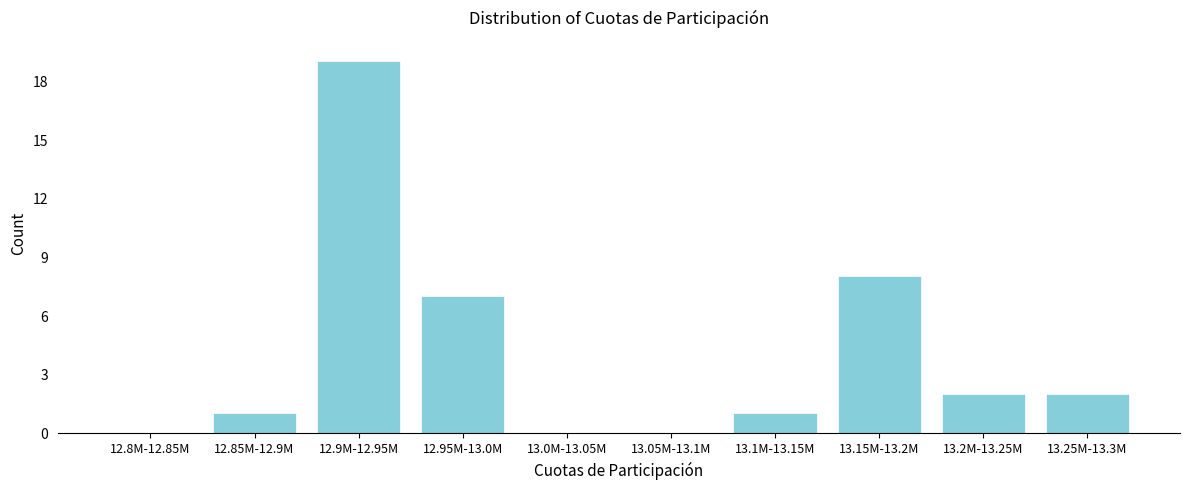

Reading left to right, extract all data points from this chart.

12.8M-12.85M=0	12.85M-12.9M=1	12.9M-12.95M=19	12.95M-13.0M=7	13.0M-13.05M=0	13.05M-13.1M=0	13.1M-13.15M=1	13.15M-13.2M=8	13.2M-13.25M=2	13.25M-13.3M=2